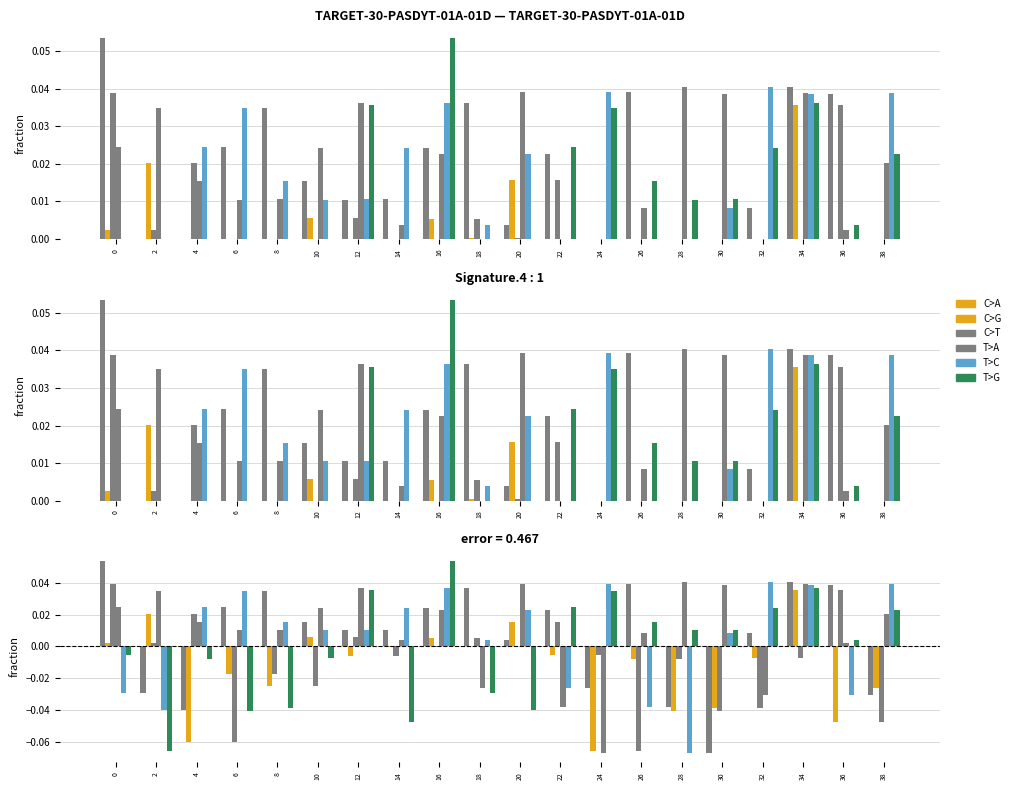

Count the number of categories in the chart.

20